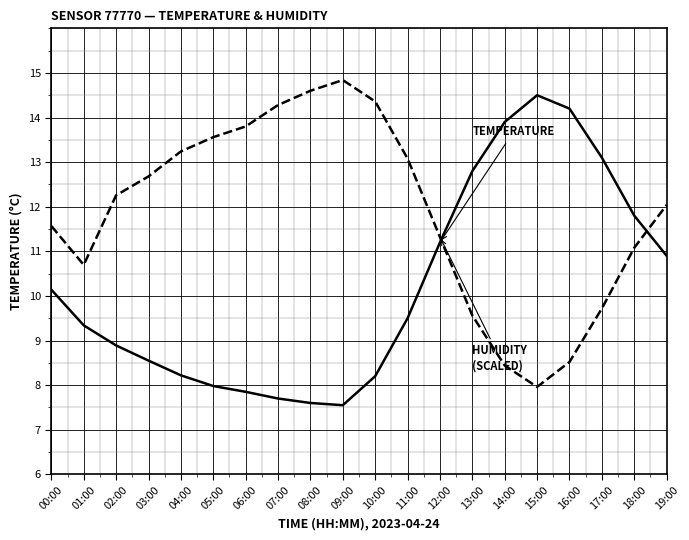

What is the difference between the highest and lowest values at 17:00?

3.4